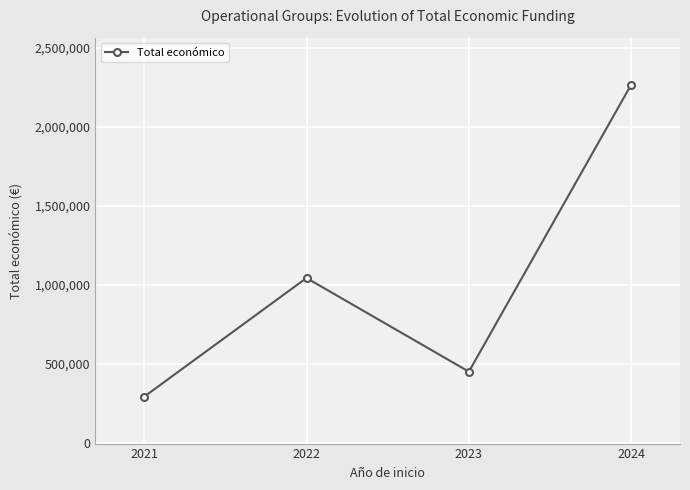

List the labels in order of value, smallest first.

2021, 2023, 2022, 2024